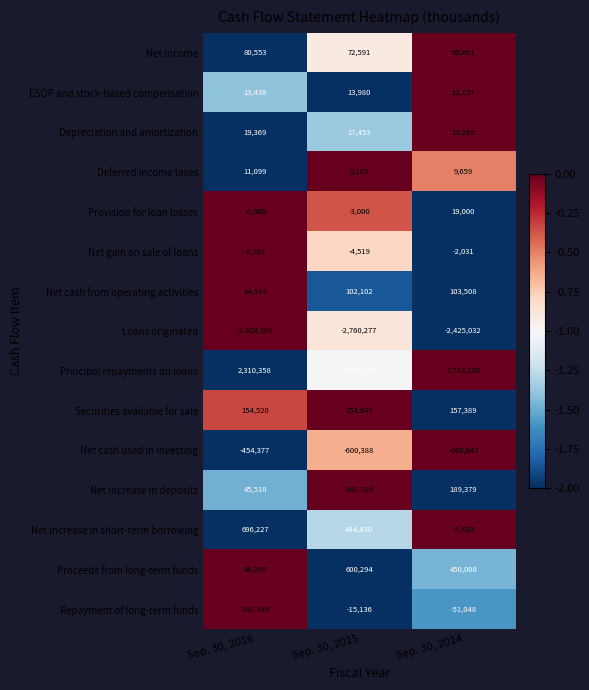

What is the sum of all Net cash used in investing values?

-1723412